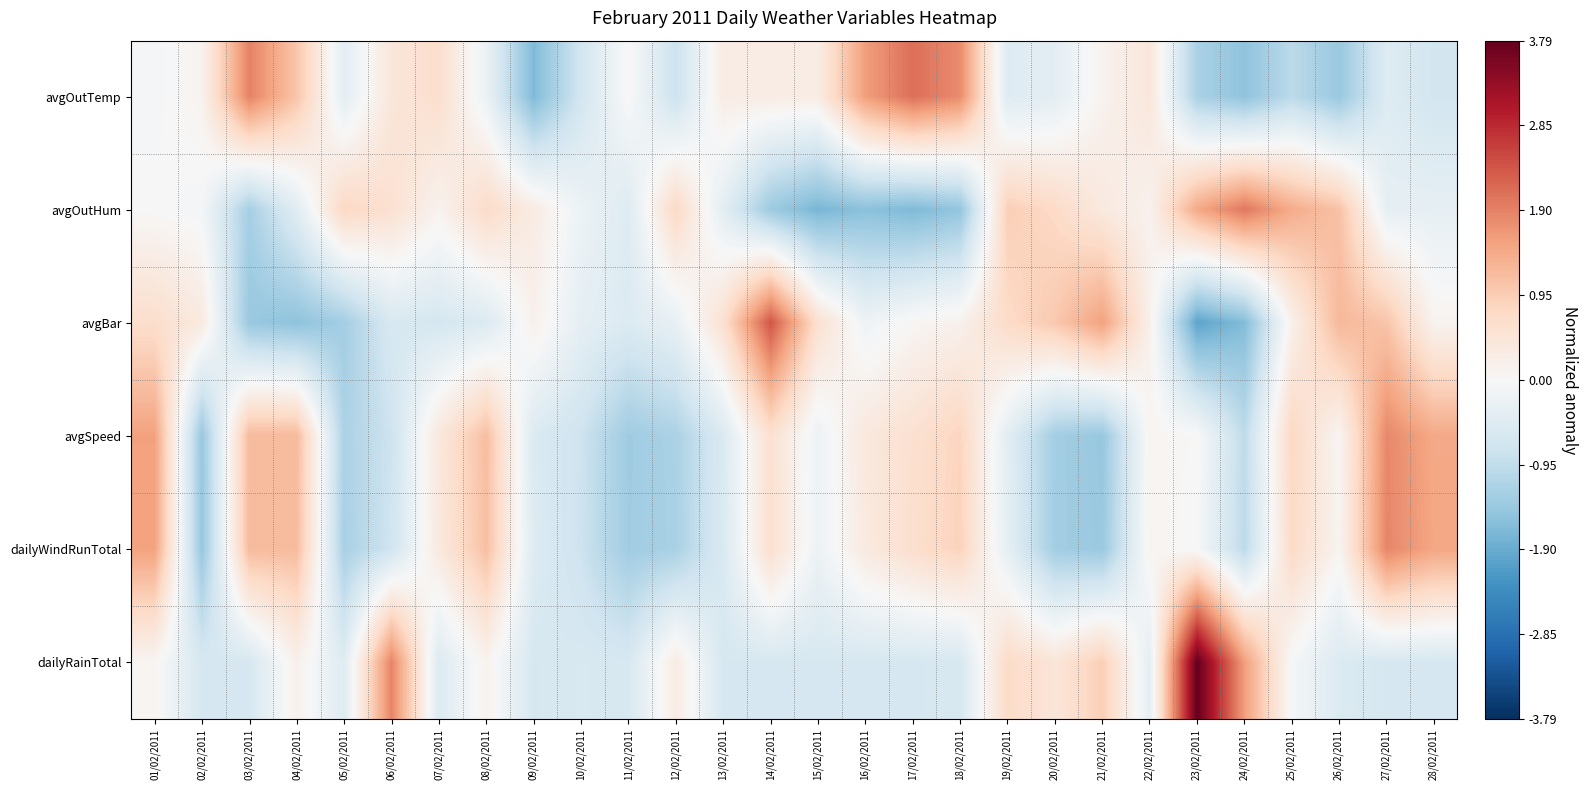

Rank the series at 06/02/2011 from lowest to highest value.

avgSpeed, dailyWindRunTotal, avgBar, avgOutTemp, avgOutHum, dailyRainTotal